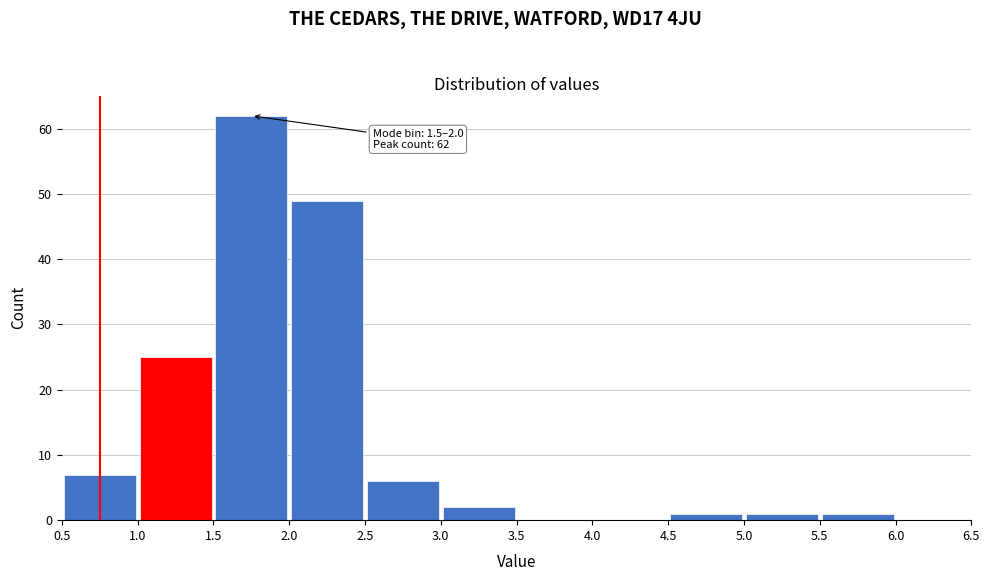

Over which range of the x-axis is the bar tallest?

1.5 to 2.0